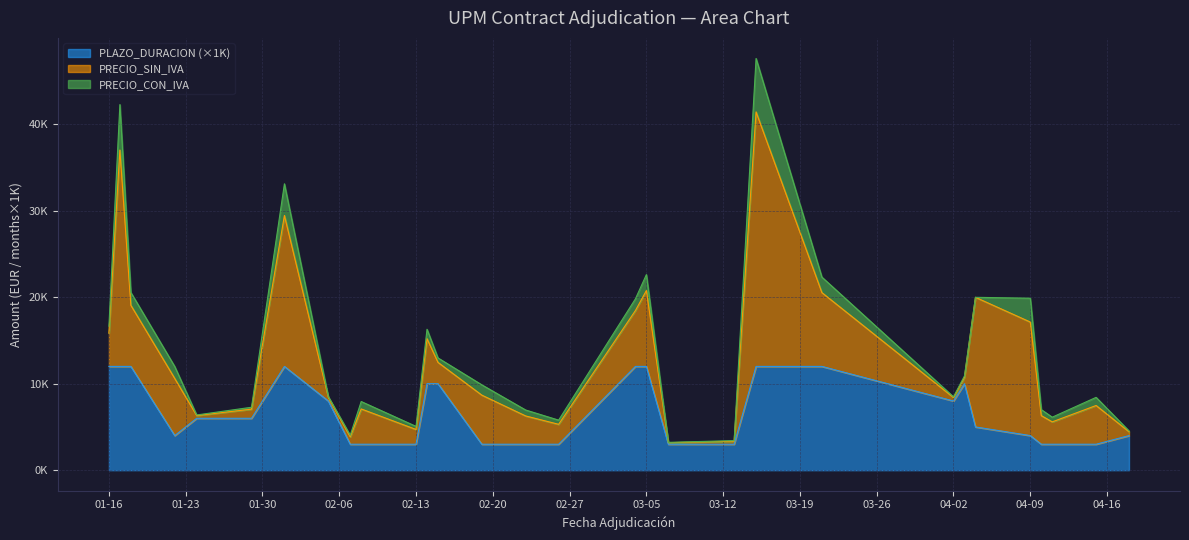

What position from the right is 2024-04-11?

3